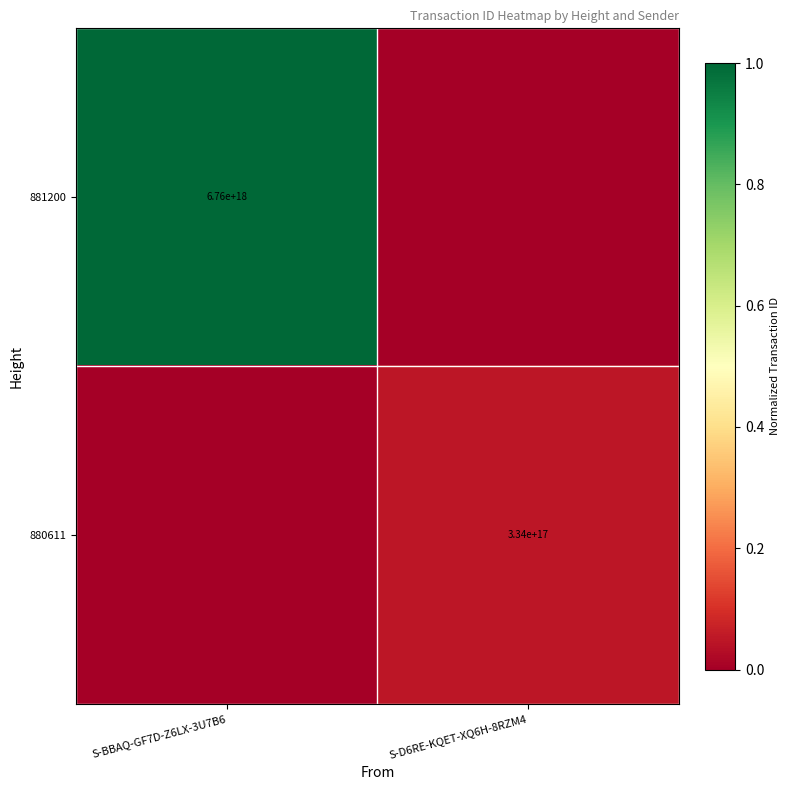

True or false: 880611 has a value of 334000000000000000 at S-D6RE-KQET-XQ6H-8RZM4.

True